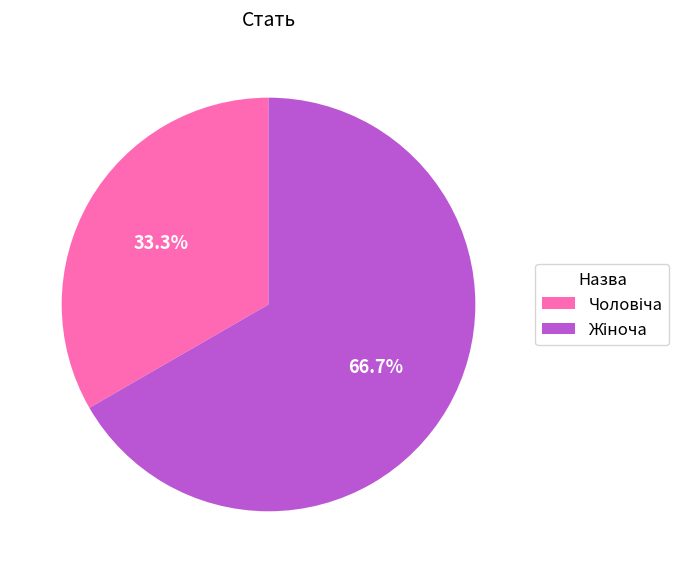

Does any single category account for the majority?

Yes